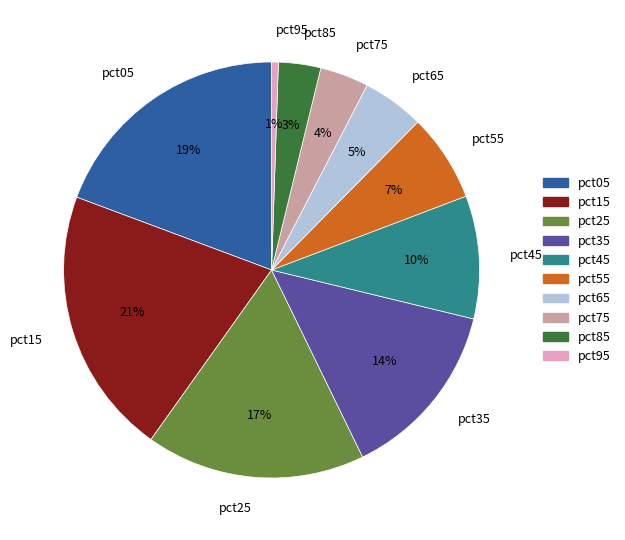

Count the number of slices in the pie.

10